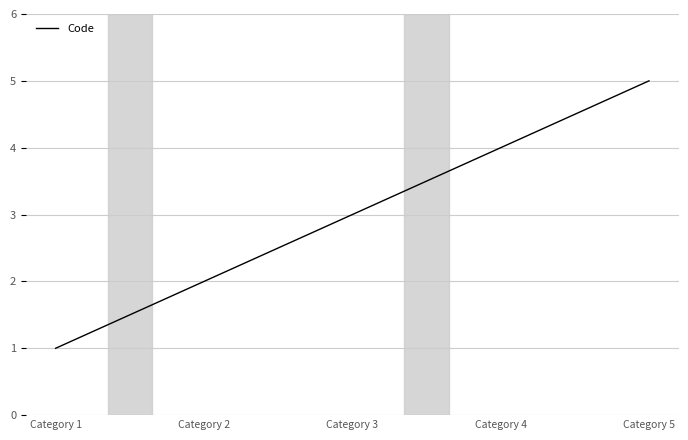

The chart shows a value of 4 at Category 3. True or false?

False